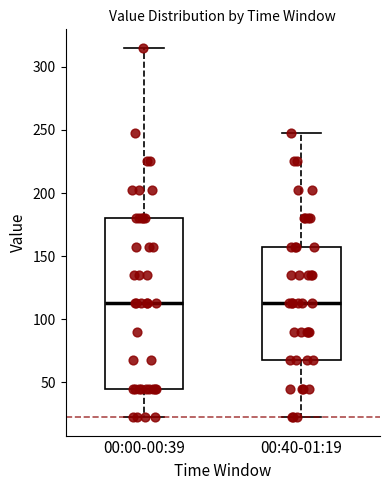

Reading left to right, read every box against the y-axis: the position of its median line, the range the box covers, and the ends of its whiskers. The values are not printed on the chart, so give them approximately, as read against the axis.

00:00-00:39: median 115, box 45 to 180, whiskers 25 to 315
00:40-01:19: median 115, box 70 to 160, whiskers 25 to 250